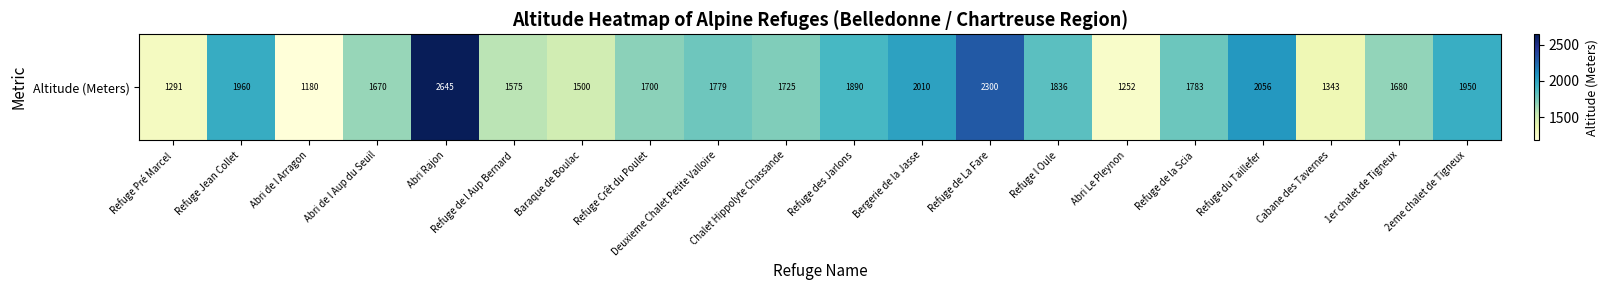

The chart shows a value of 1593 at Abri Rajon. True or false?

False